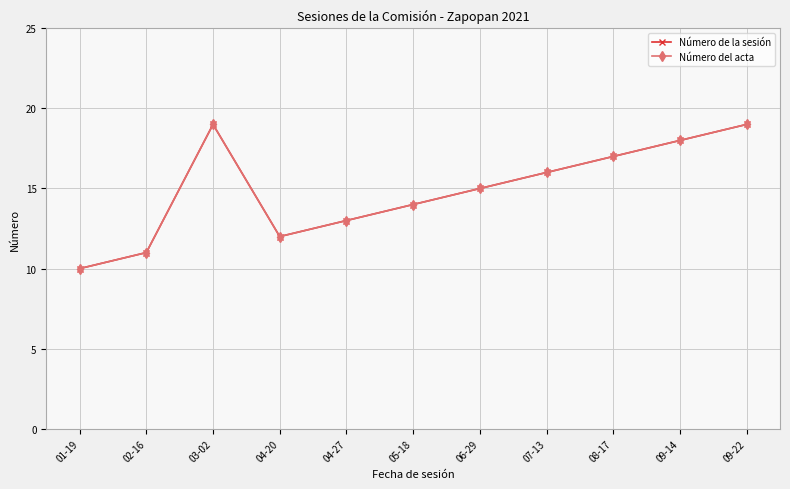

At how many categories does at least one series exceed 11?

9